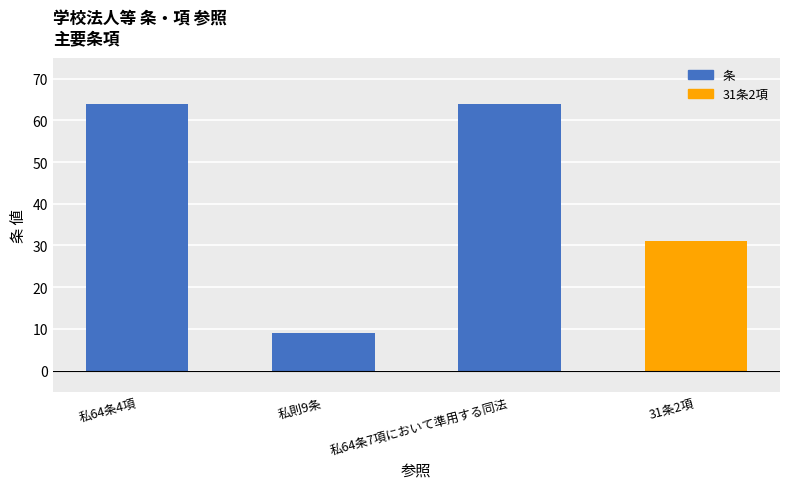

What is the label of the 2nd bar from the left?

私則9条